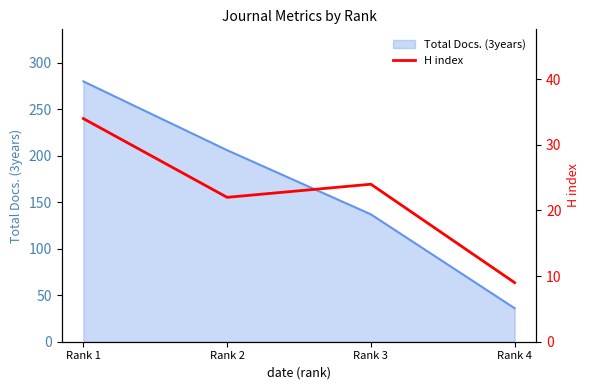

Reading left to right, extract all data points from this chart.

Rank 1=34	Rank 2=22	Rank 3=24	Rank 4=9